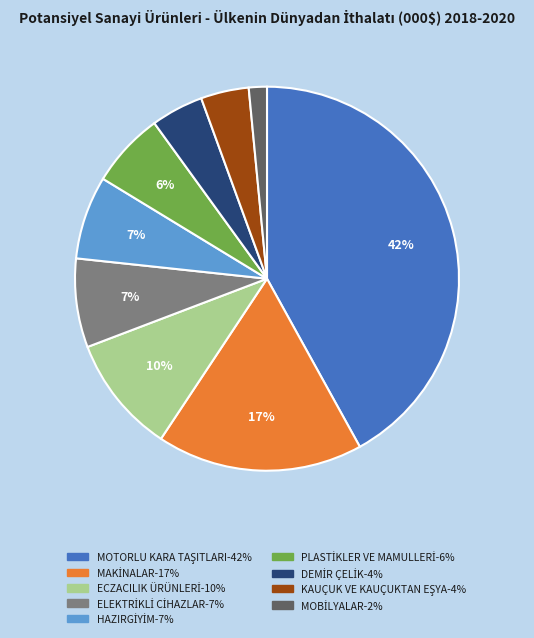

Is there any slice that represents more than half of the pie?

No